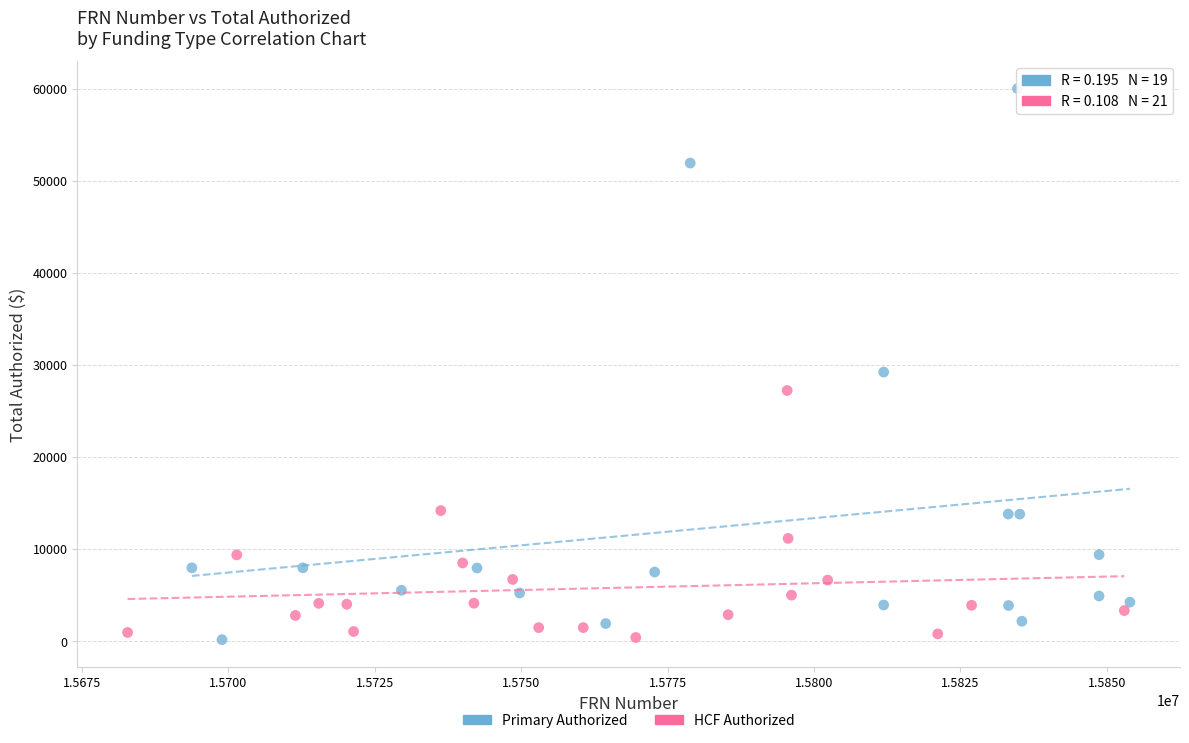

Which series has the largest Y range (max minus min)?

Primary Authorized